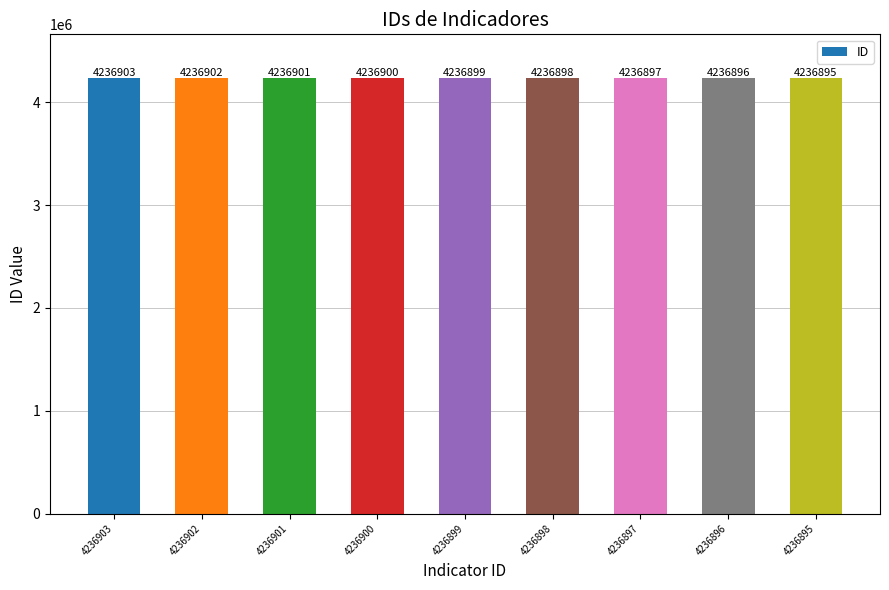

Reading right to left, extract all data points from this chart.

4236895=4236895	4236896=4236896	4236897=4236897	4236898=4236898	4236899=4236899	4236900=4236900	4236901=4236901	4236902=4236902	4236903=4236903